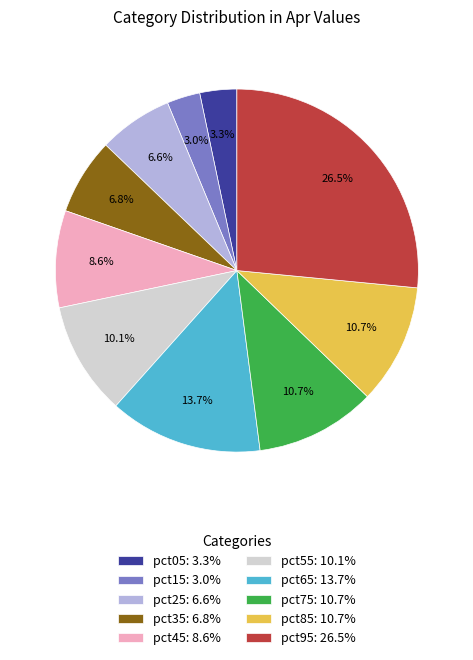

Does pct45 represent more than half of the total?

No